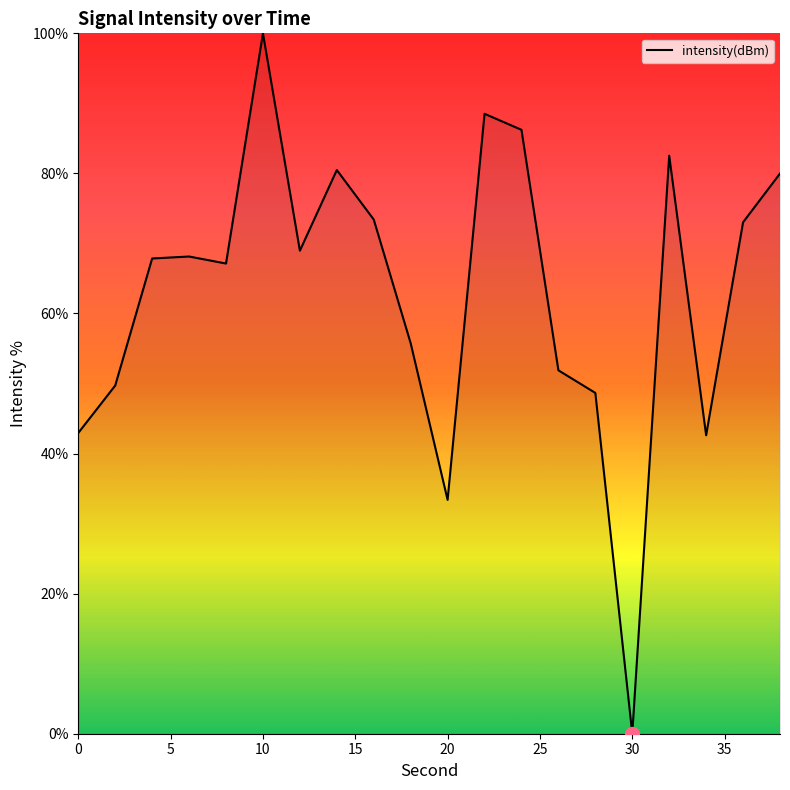

What is the difference between the maximum and minimum values?

100.0